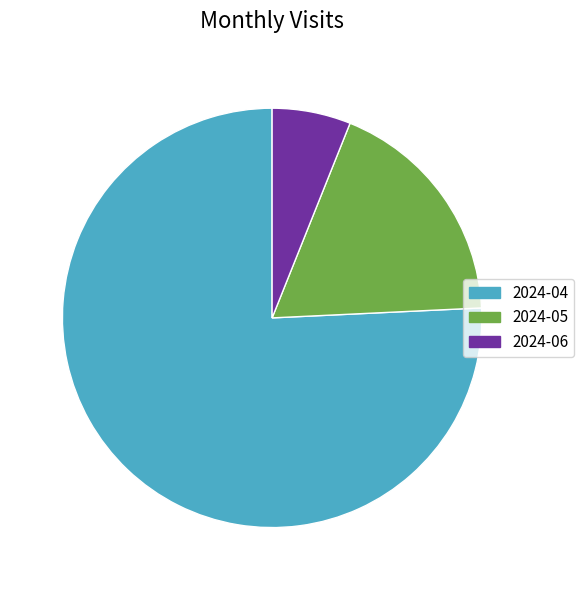

Which category accounts for the majority?

2024-04